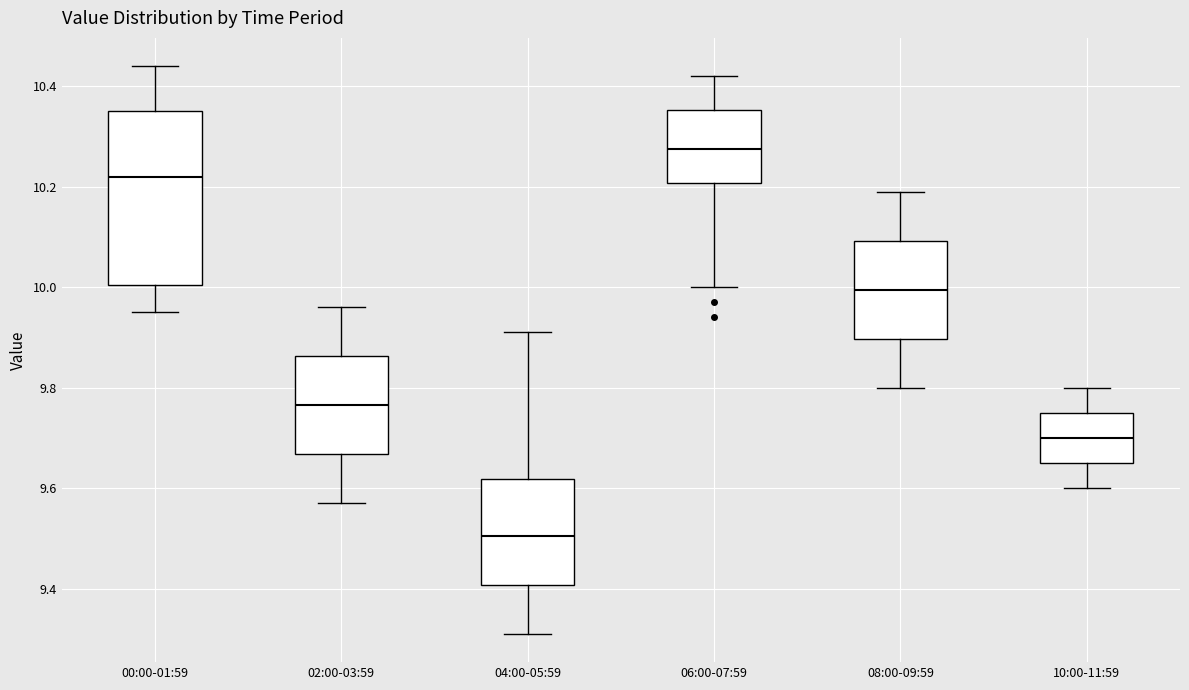

Reading left to right, transcribe this box plot: for each box, give where its median line is, the range the box spans, and where its two whiskers end, as read against the y-axis. The values are not printed on the chart, so give them approximately, as read against the axis.

00:00-01:59: median 10.22, box 10.00 to 10.36, whiskers 9.96 to 10.44
02:00-03:59: median 9.76, box 9.66 to 9.86, whiskers 9.58 to 9.96
04:00-05:59: median 9.50, box 9.40 to 9.62, whiskers 9.32 to 9.92
06:00-07:59: median 10.28, box 10.20 to 10.36, whiskers 10.00 to 10.42
08:00-09:59: median 10.00, box 9.90 to 10.10, whiskers 9.80 to 10.20
10:00-11:59: median 9.70, box 9.66 to 9.76, whiskers 9.60 to 9.80